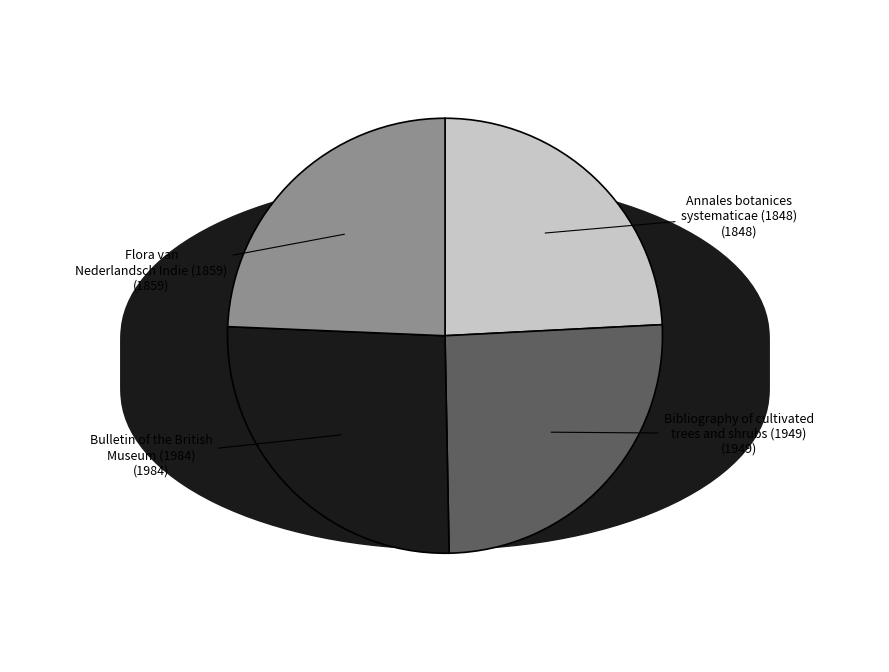

How many segments does this pie chart have?

4